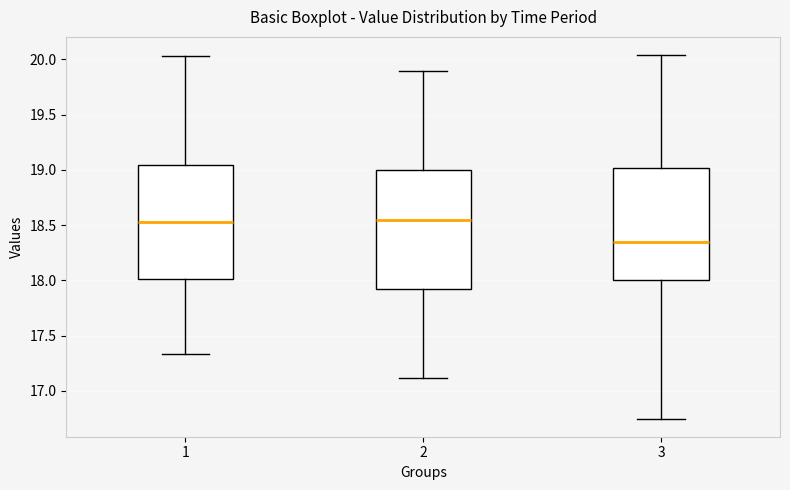

Where is the lower edge of the box at x = 1 on the y-axis? The values are not printed on the chart, so give them approximately, as read against the axis.

18.00